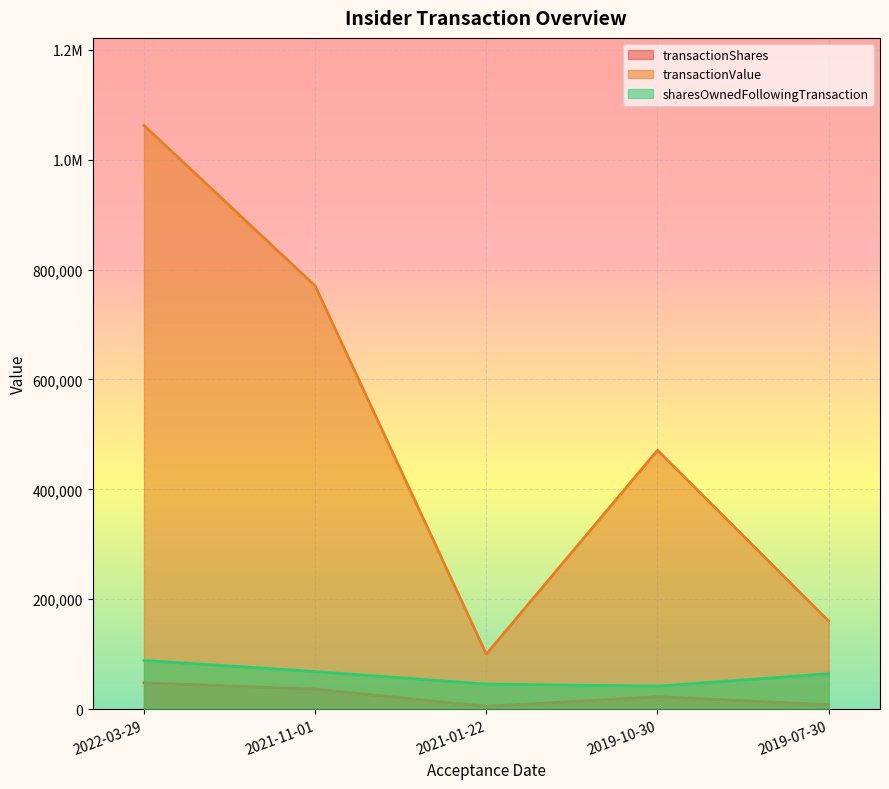

Where is transactionValue nearest to the value 581151?

2019-10-30